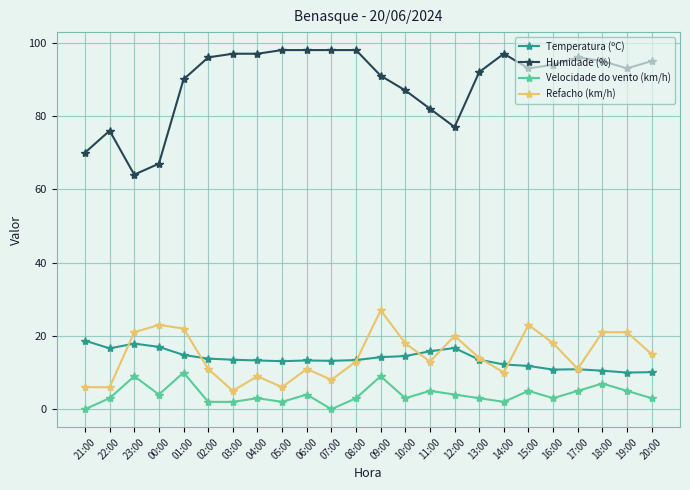

What value does the Humidade (%) series have at 21:00?

70.0